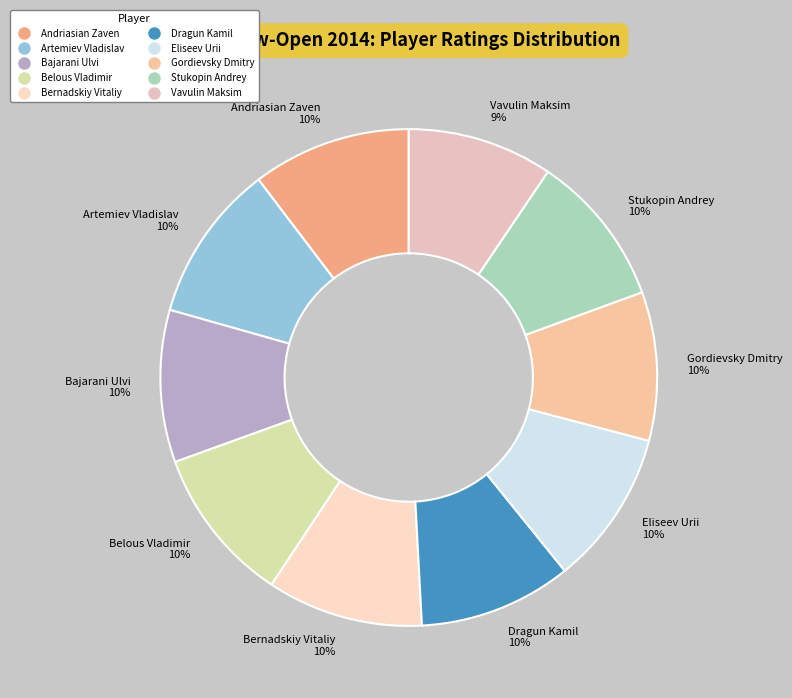

Which has a higher value, Vavulin Maksim 9% or Belous Vladimir 10%?

Belous Vladimir 10%